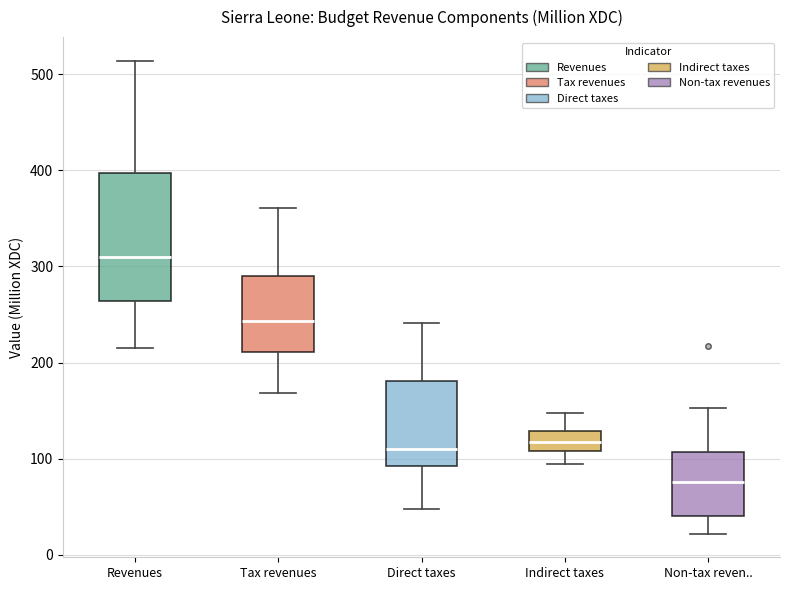

Which box's median line is the highest?

Revenues